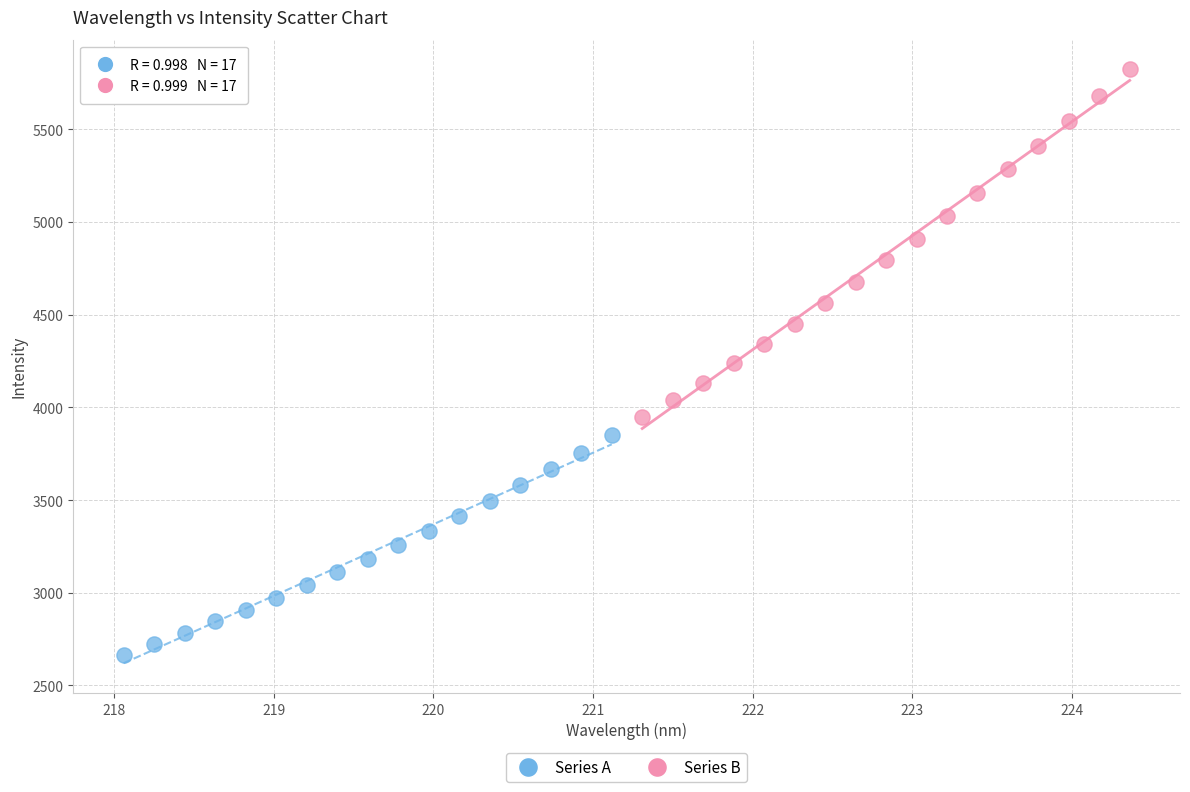

Which series has the widest spread of Y values?

Series B